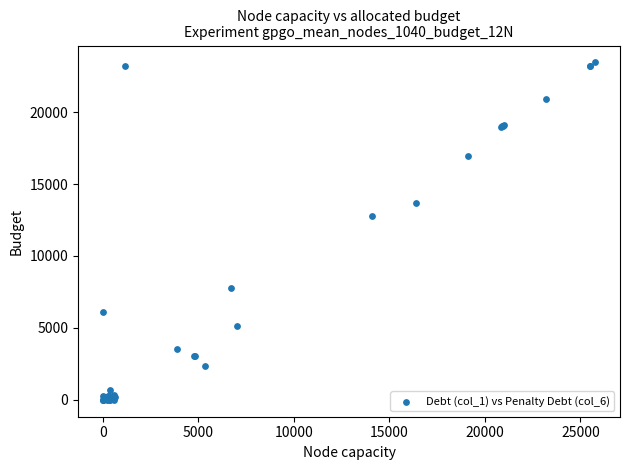

What Y value in the scatter plot is closest to 11727?

12807.8